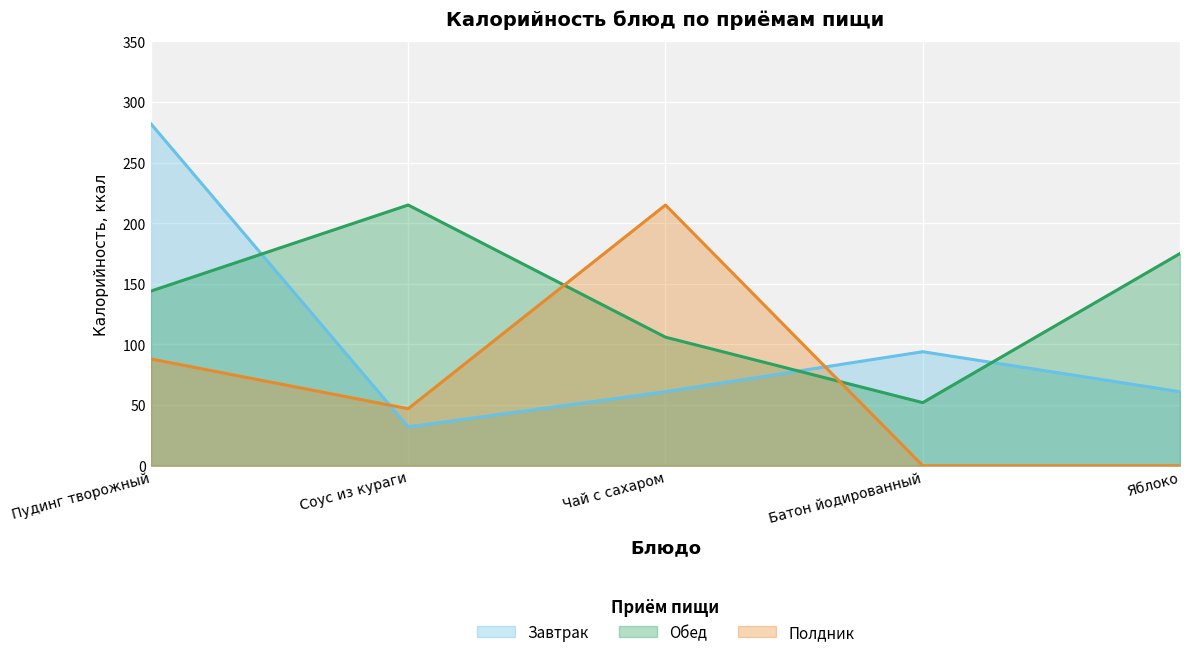

Which series has the largest total across all categories?

Обед